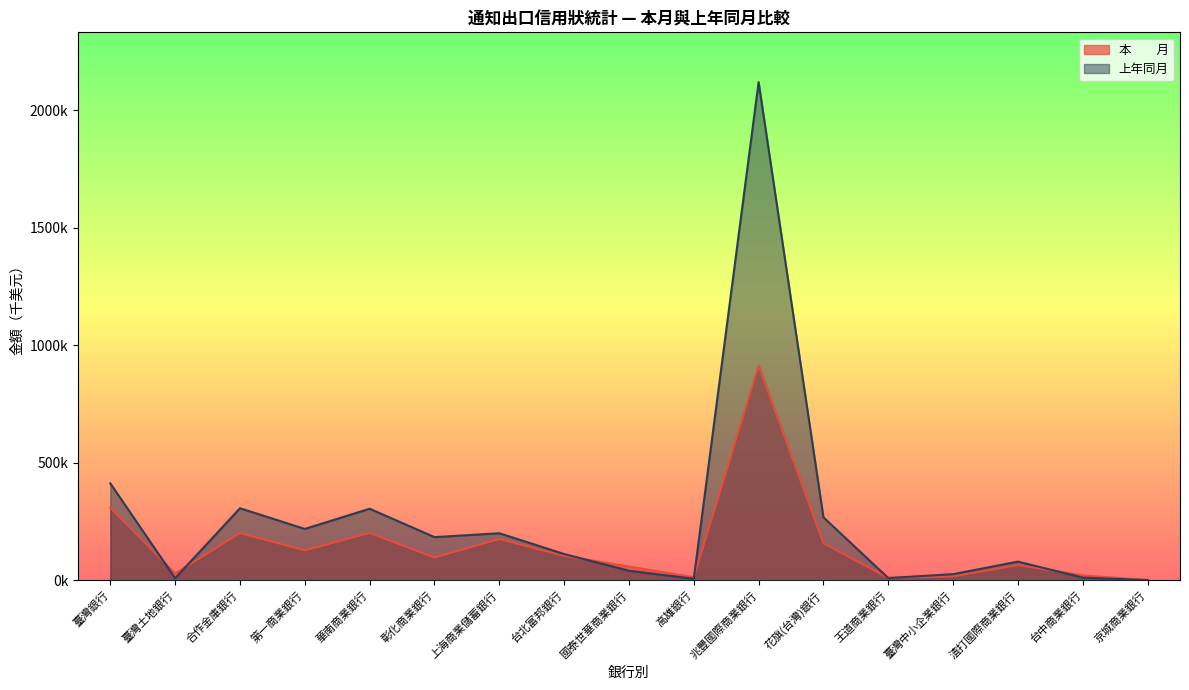

Which series ends up on top after the final intersection of 上年同月 and 本　　月?

本　　月